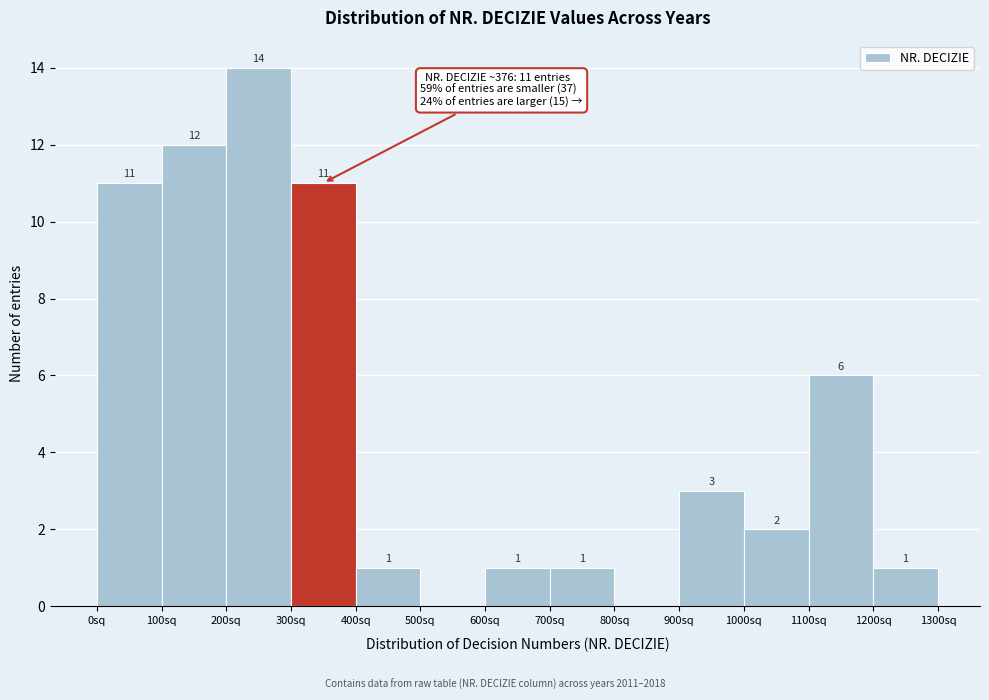

Over which range of the x-axis is the bar tallest?

200 to 300